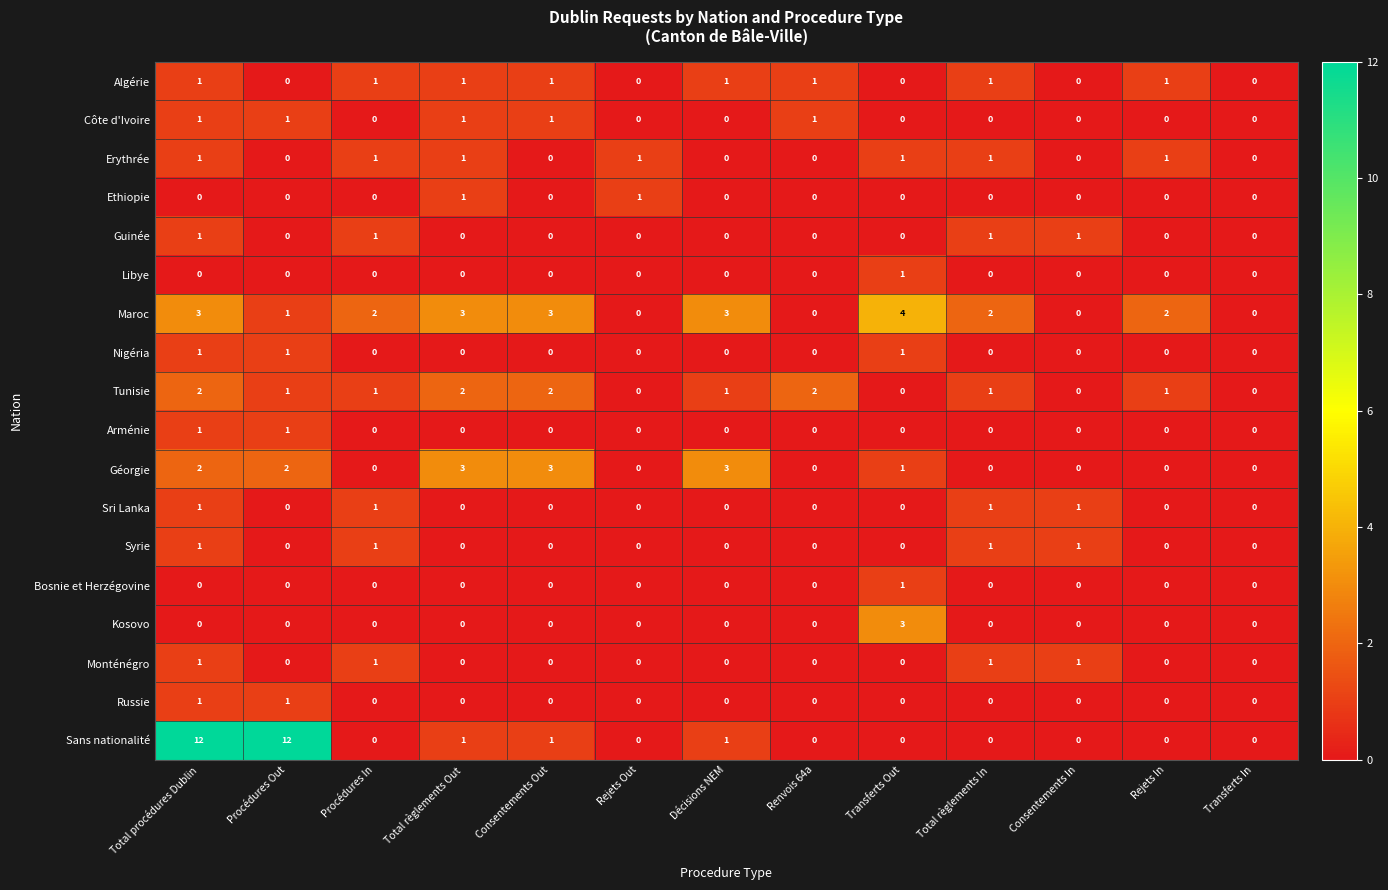

Count the Algérie values in the range 0 to 1.

13